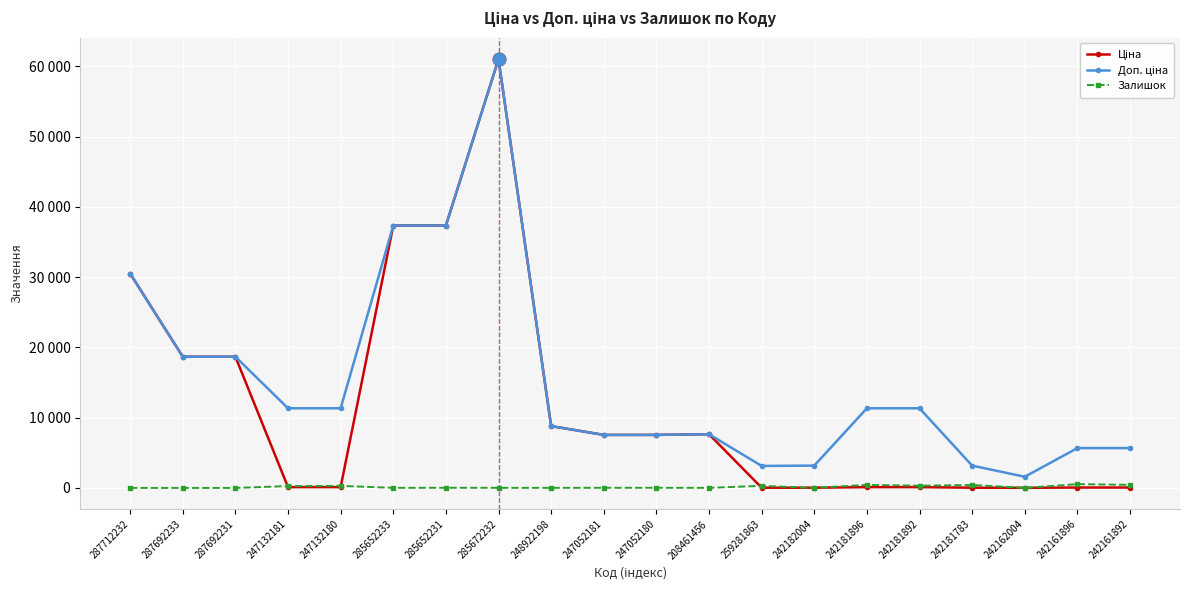

True or false: Залишок has a value of 0.0 at 287692231.

True